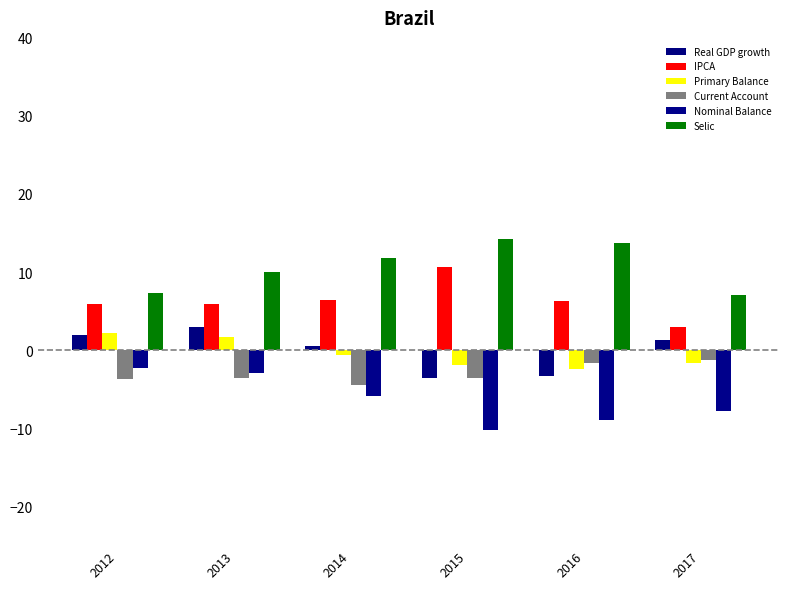

How many groups of bars are there?

6